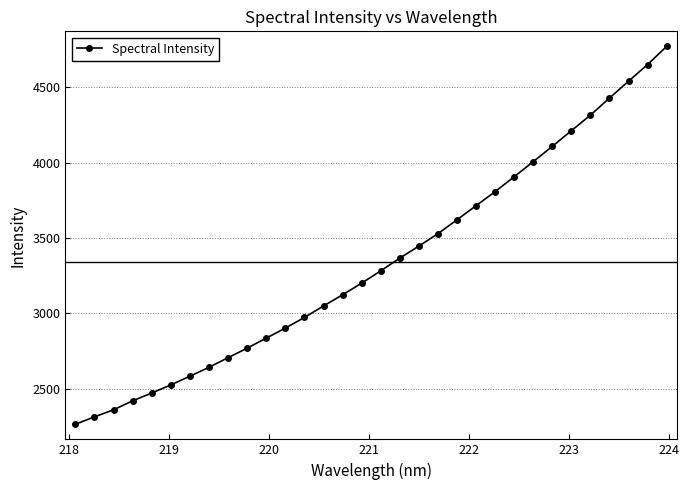

How many data points are above 3282?

16